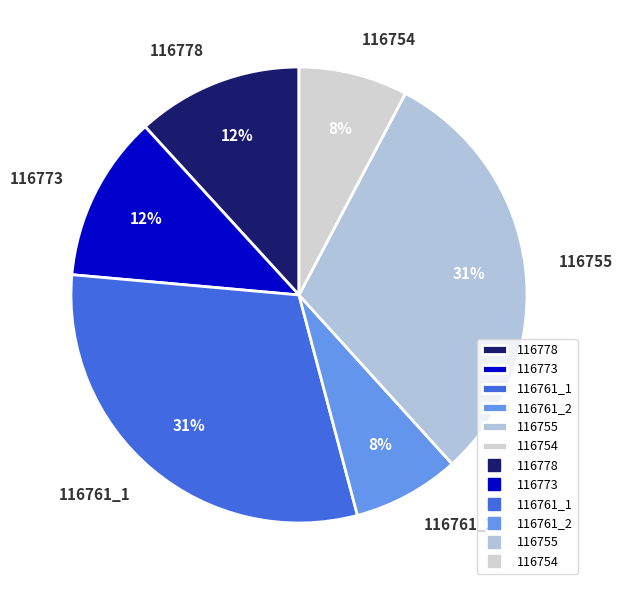

To the nearest percent, what is the difference between the largest and smallest slice percentages?

23%